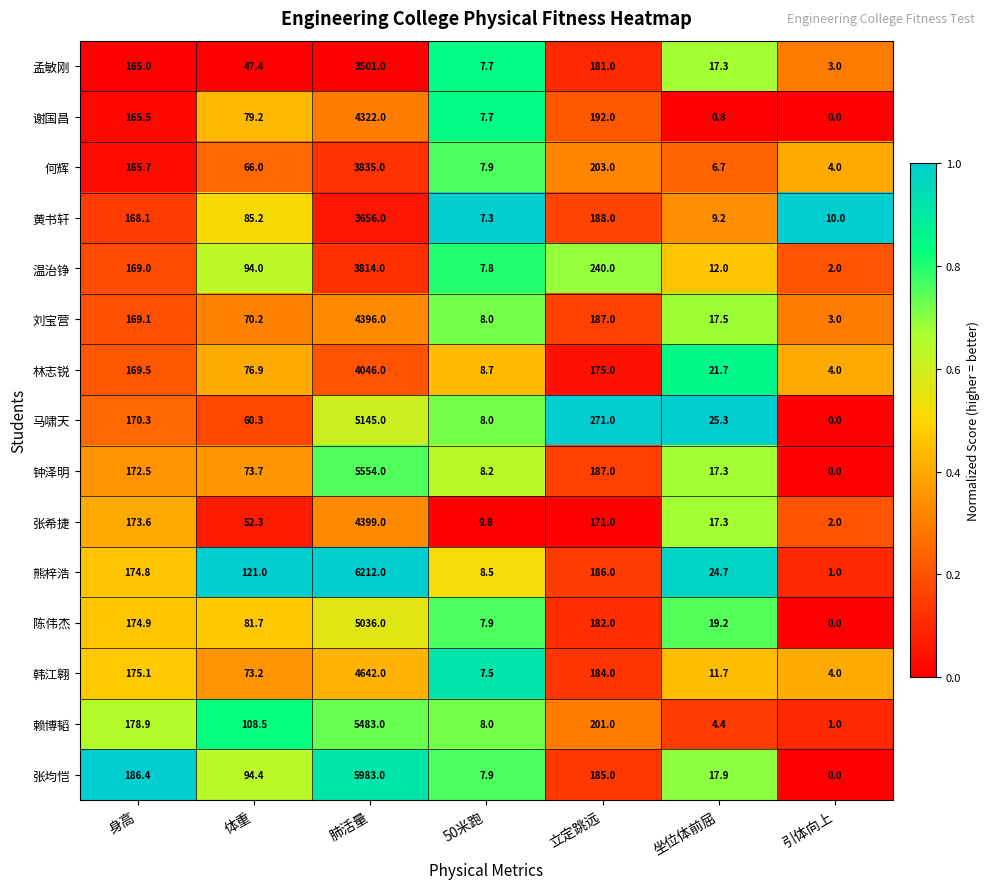

Is it true that 熊梓浩 equals 43.5 at 身高?

False